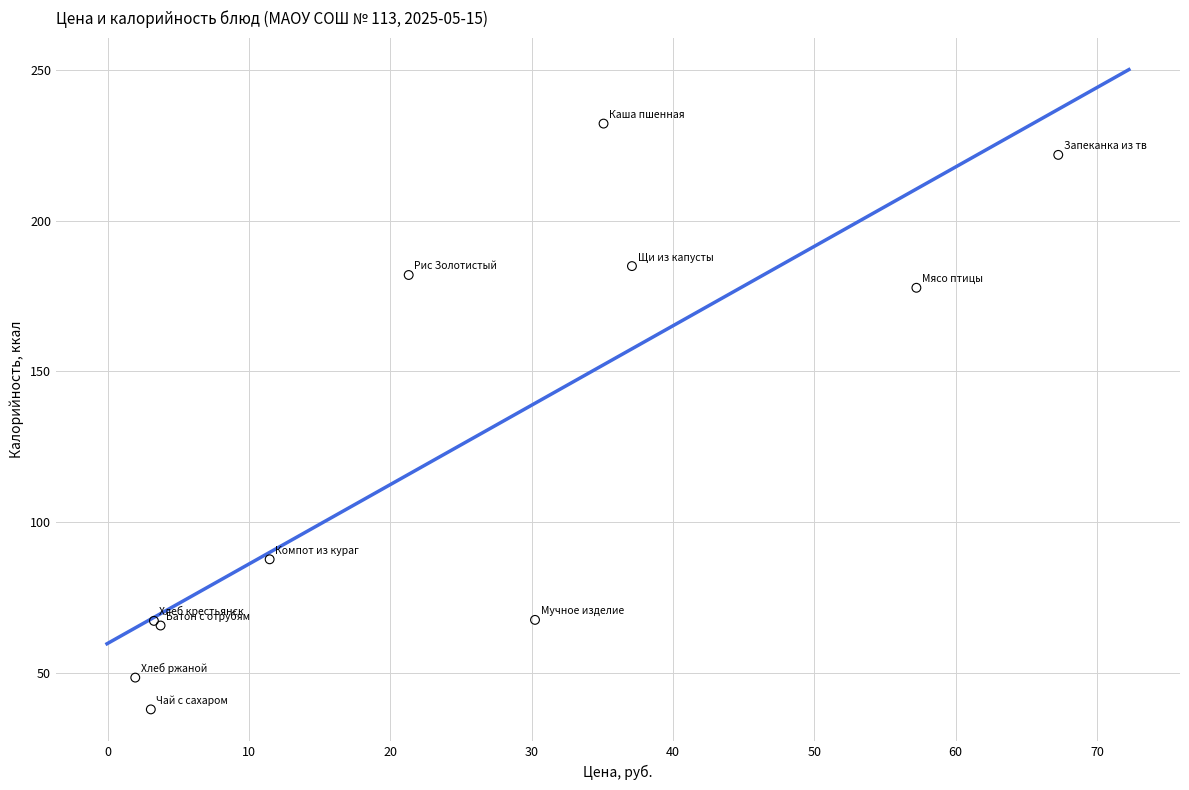

What Y value in the scatter plot is closest to 134?

177.7